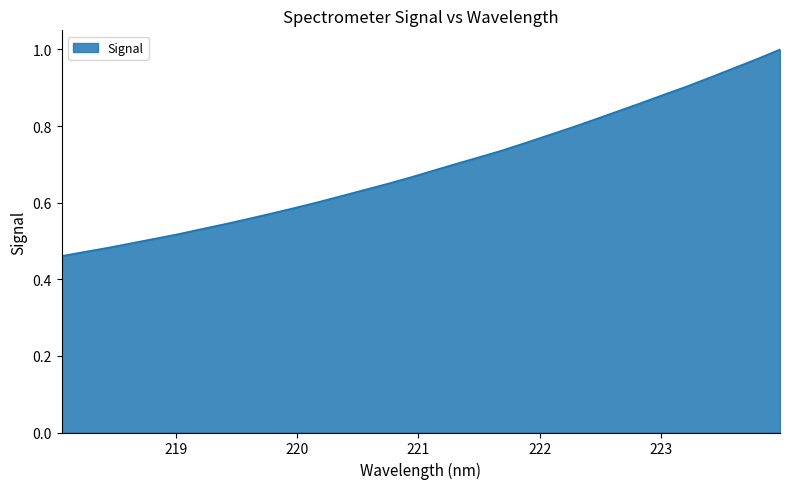

Rank the categories by value from lowest to highest.

218.0596, 218.2508, 218.442, 218.6332, 218.8244, 219.0156, 219.2067, 219.3979, 219.589, 219.7801, 219.9712, 220.1623, 220.3533, 220.5444, 220.7354, 220.9264, 221.1174, 221.3083, 221.4993, 221.6902, 221.8812, 222.0721, 222.263, 222.4538, 222.6447, 222.8355, 223.0264, 223.2172, 223.408, 223.5987, 223.7895, 223.9802